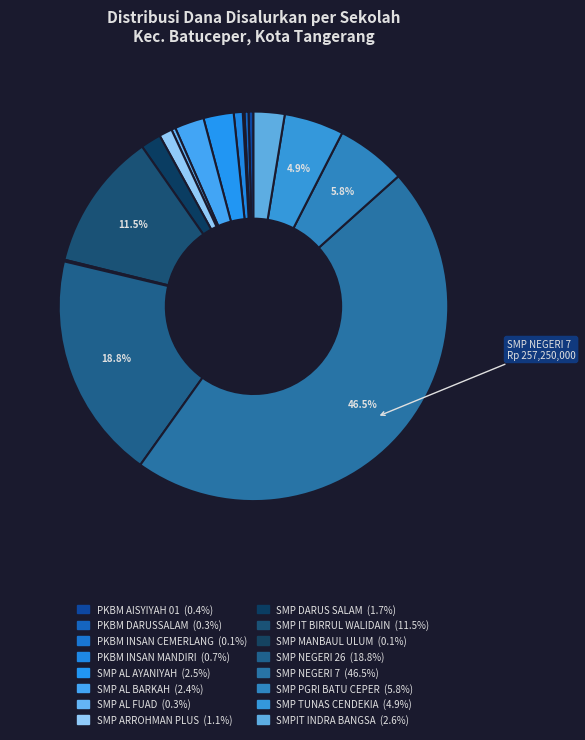

How many slices are in this pie chart?

16